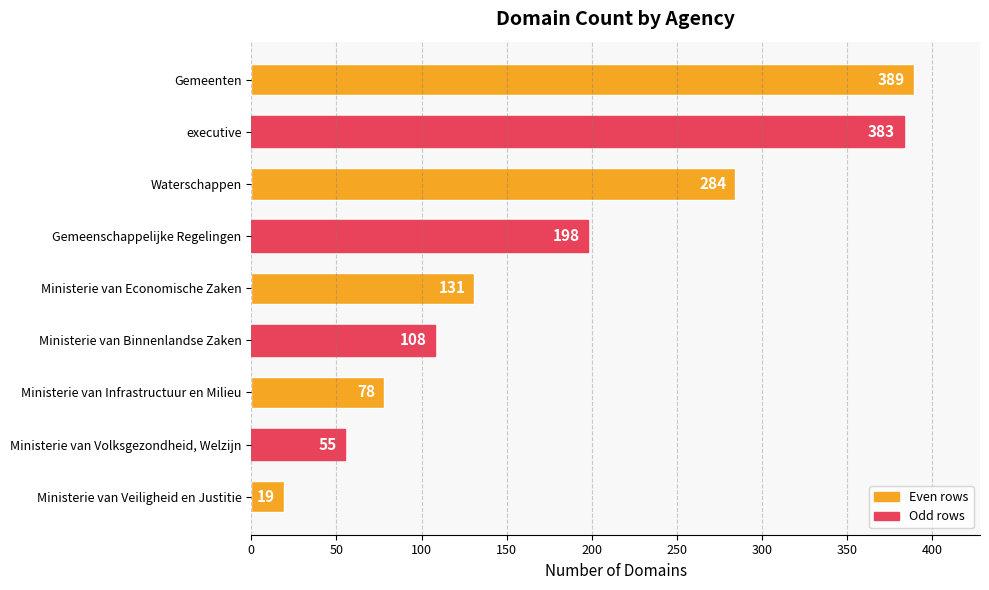

How many distinct data groups are displayed?

1